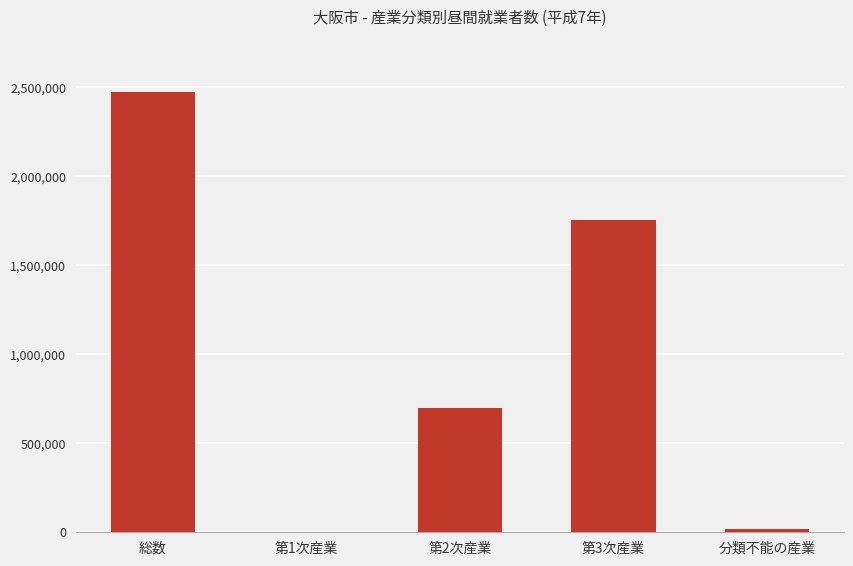

How many data points does each series have?

5